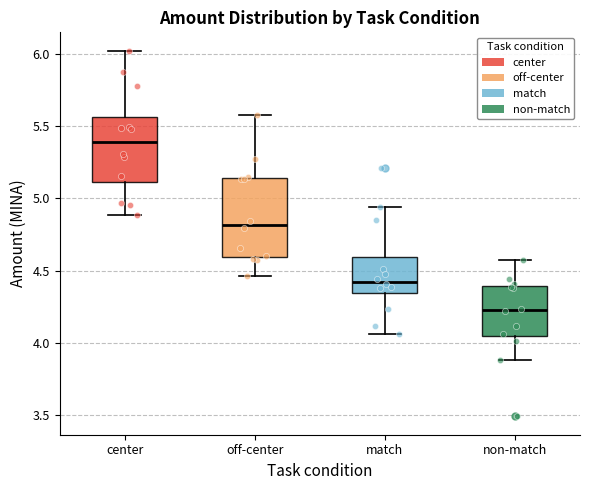

Where is the lower edge of the box for center on the y-axis? The values are not printed on the chart, so give them approximately, as read against the axis.

5.10